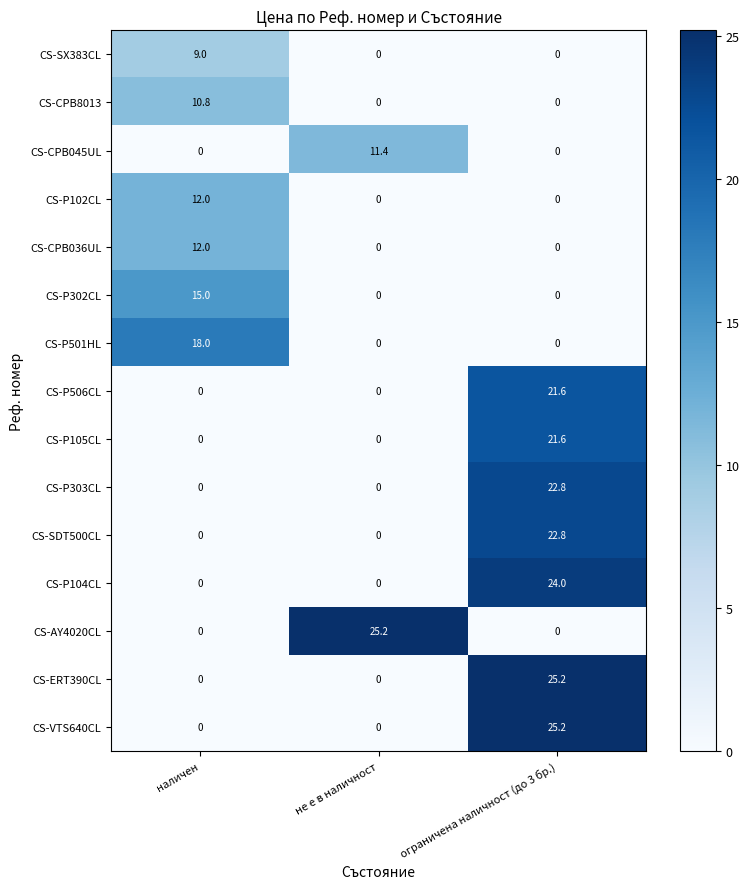

What is the spread (max minus min) of values at не е в наличност?

25.2